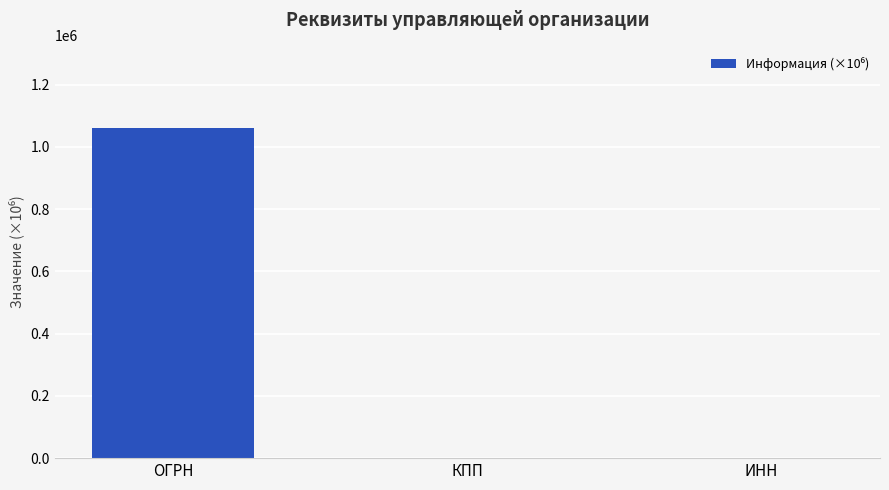

What is the change in value from ОГРН to ИНН?

-1060000.0